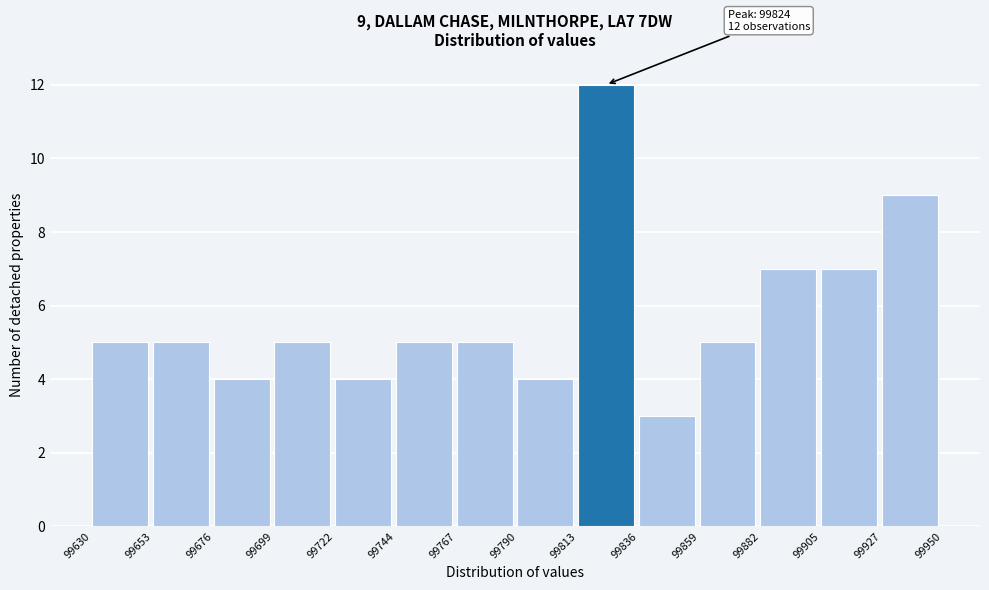

Over which range of the x-axis is the bar tallest?

99813 to 99836